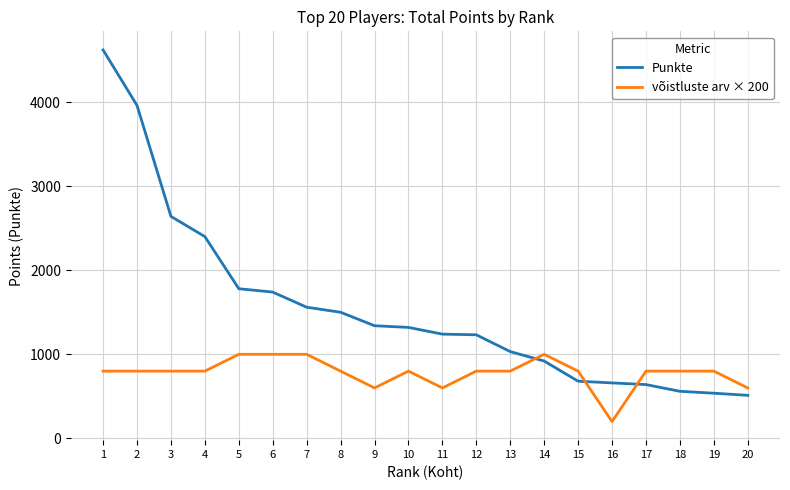

What is the greatest value displayed?

4620.0